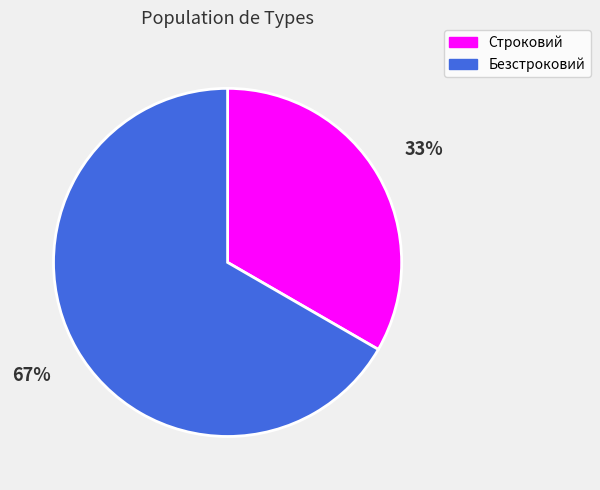

Is it true that Строковий is 27% of the pie?

False